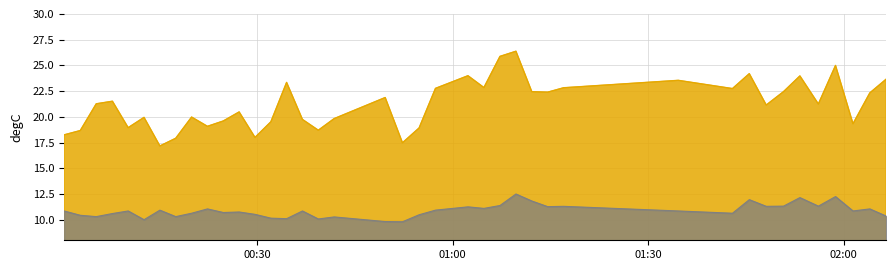

What is the maximum value shown in the chart?

26.4